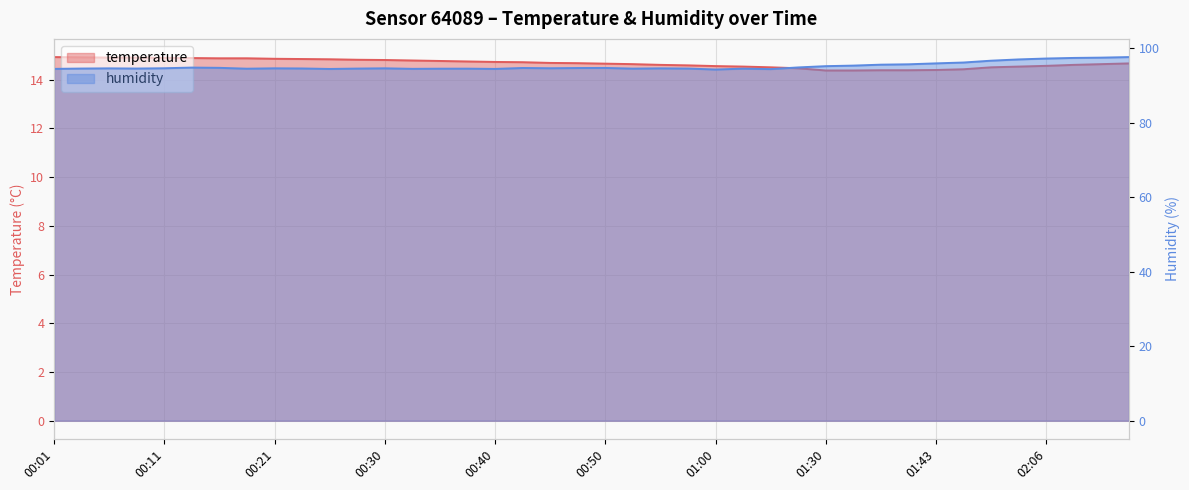

True or false: humidity and temperature cross at least once.

False